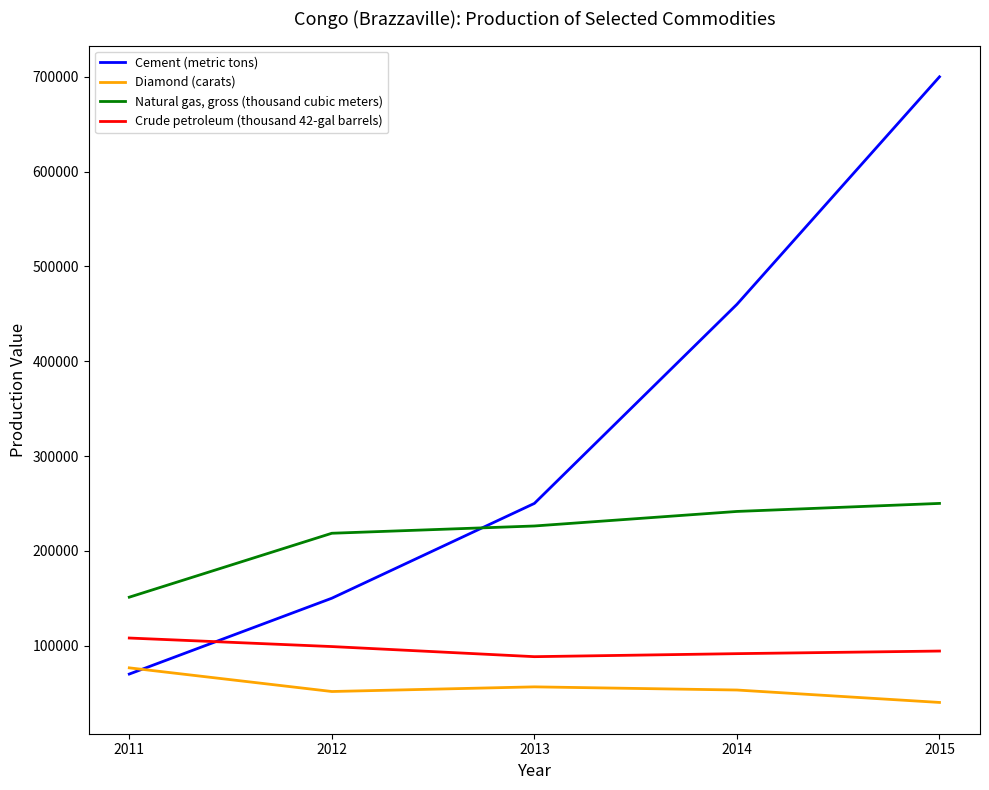

Where is Cement (metric tons) nearest to the value 385000?

2014